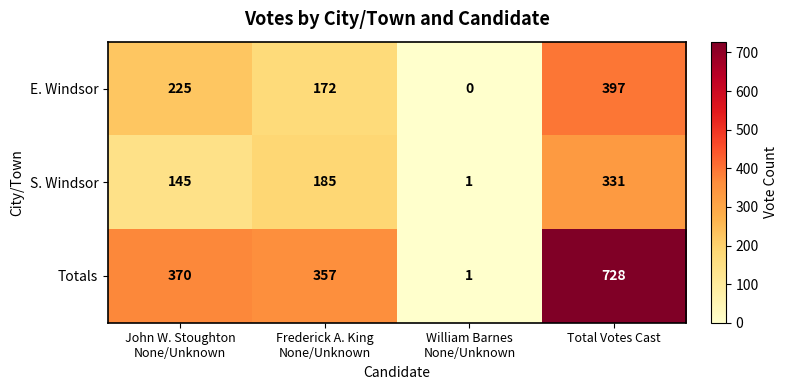

What is the difference between the maximum and minimum values in the S. Windsor series?

330